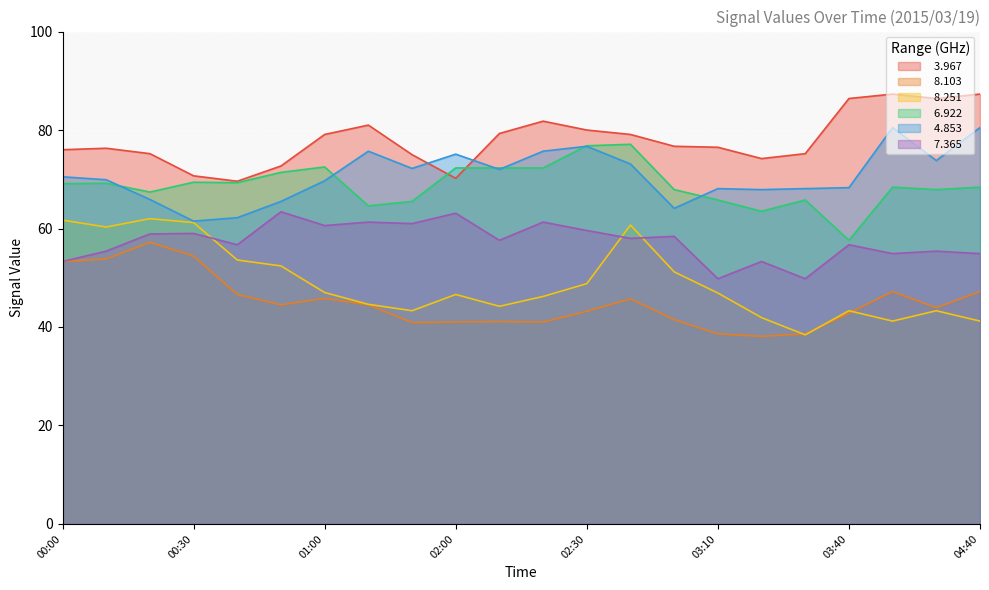

True or false:   6.922 has a value of 20.7 at 03:20.

False